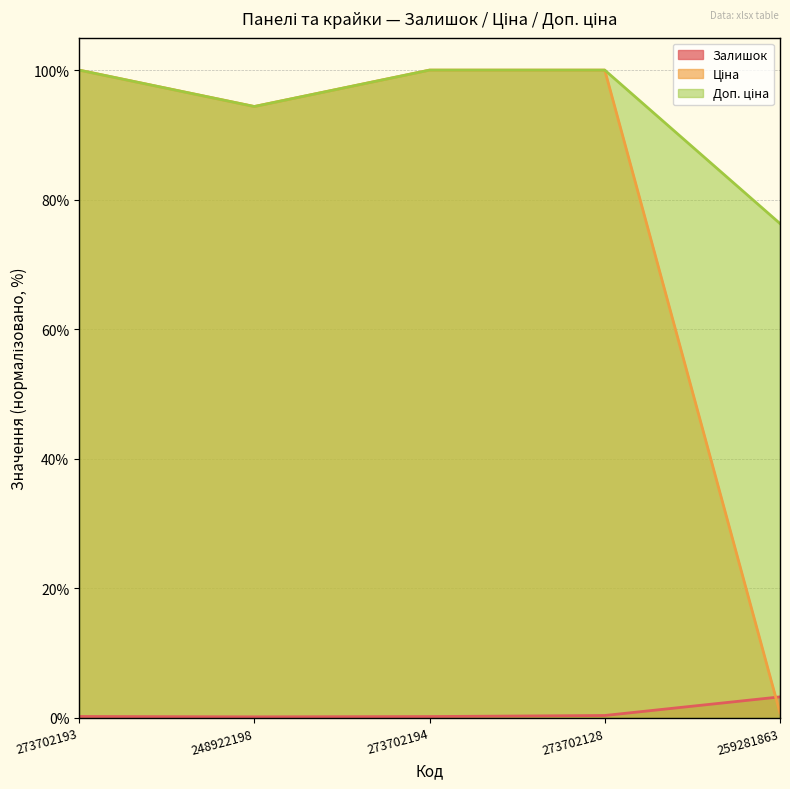

What is the difference between the maximum and minimum values in the Ціна series?

99.2